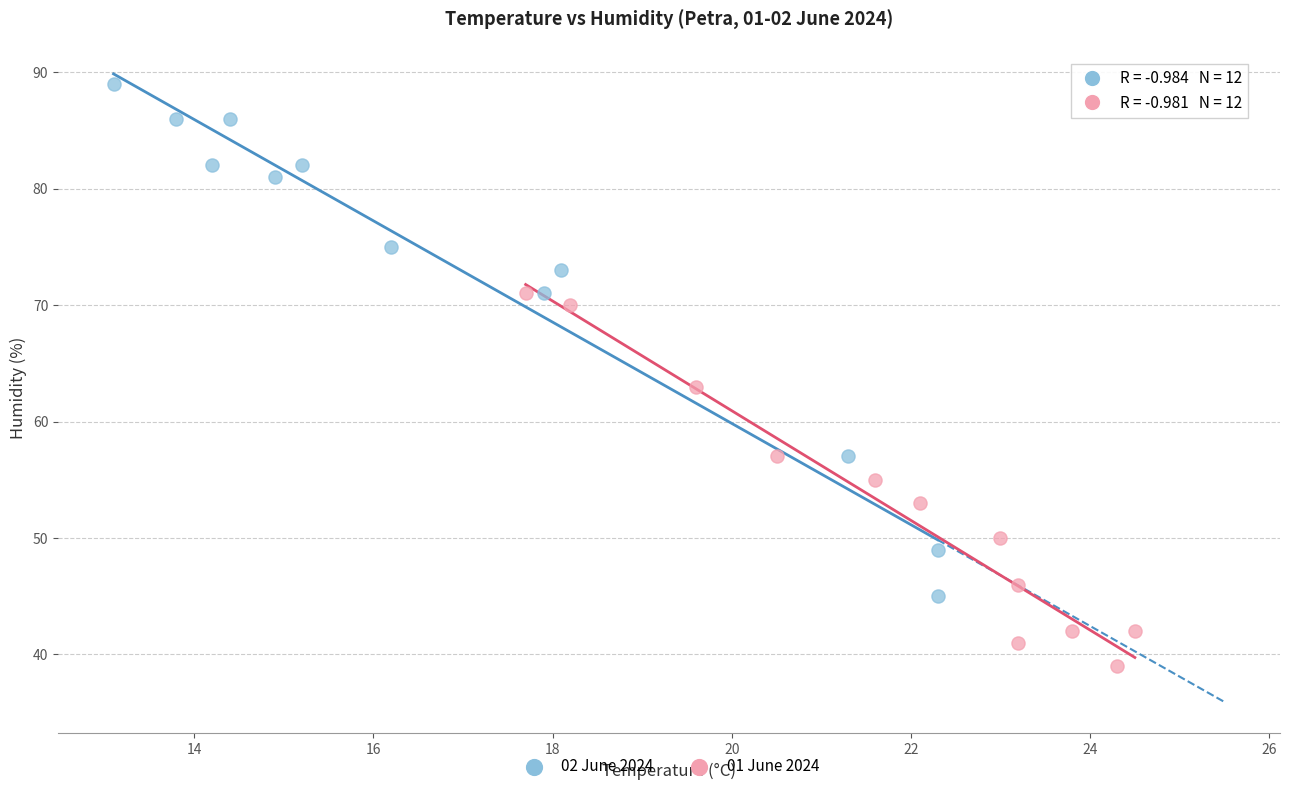

Which series contains the highest Y value?

02 June 2024